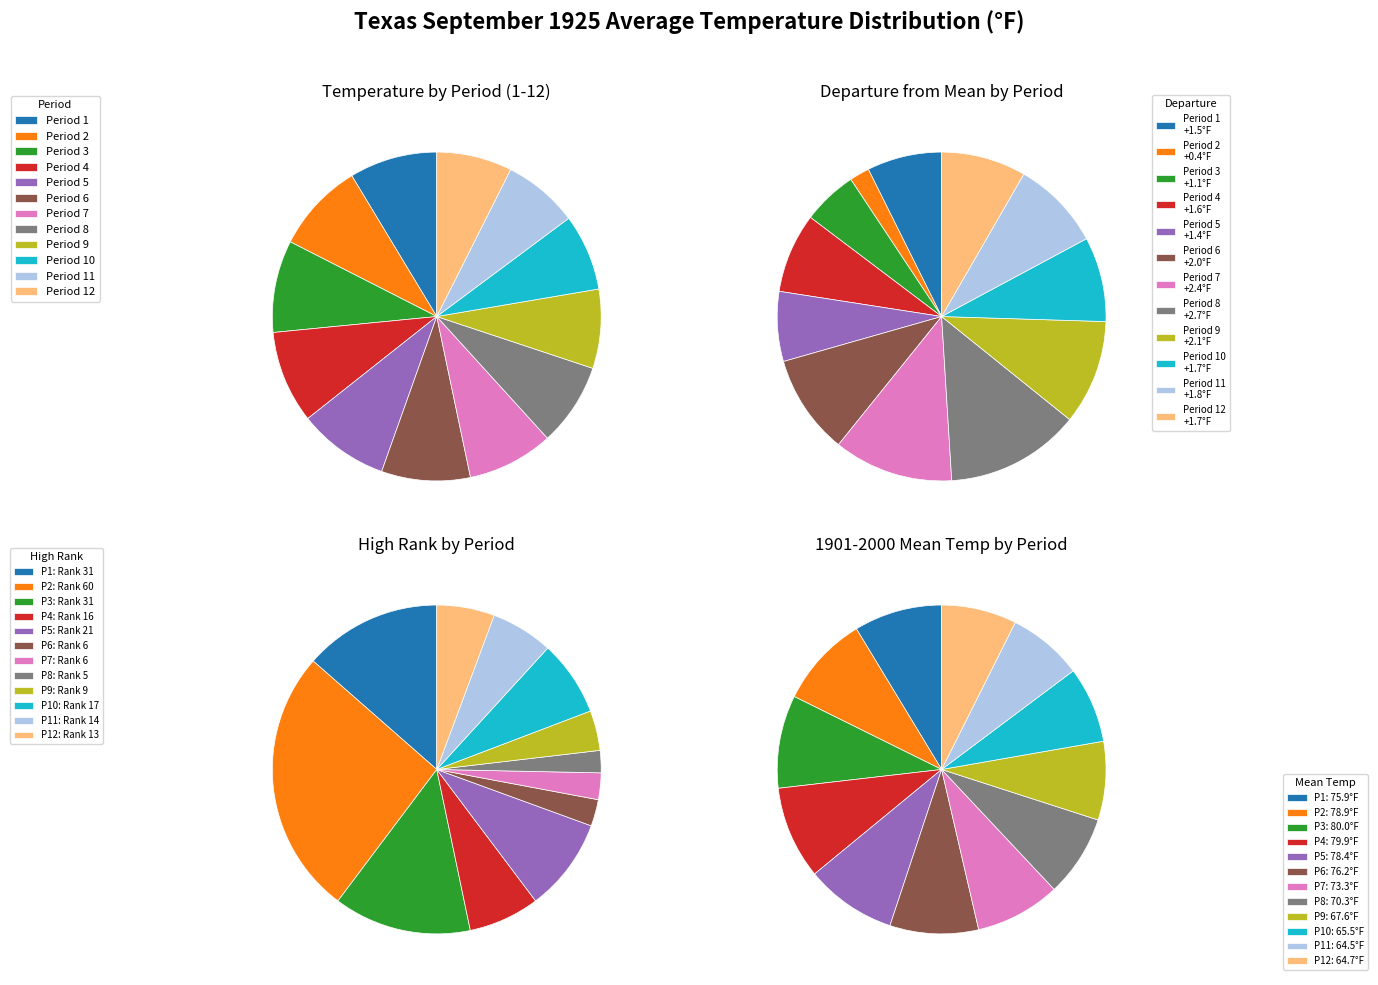

What is the ratio of the value at Period 10 to the value at Period 5?

0.8